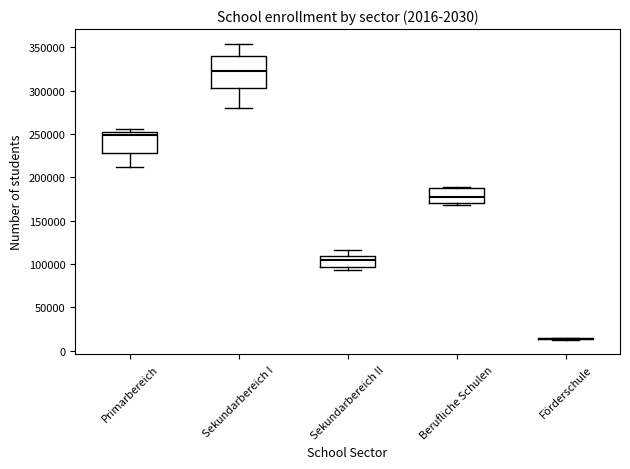

Reading left to right, read every box against the y-axis: the position of its median line, the range the box covers, and the ends of its whiskers. The values are not printed on the chart, so give them approximately, as read against the axis.

Primarbereich: median 250000, box 230000 to 255000, whiskers 215000 to 255000 (just above the box's upper edge)
Sekundarbereich I: median 320000, box 305000 to 340000, whiskers 280000 to 355000
Sekundarbereich II: median 105000, box 95000 to 110000, whiskers 95000 (just below the box's lower edge) to 115000
Berufliche Schulen: median 180000, box 170000 to 185000, whiskers 170000 (just below the box's lower edge) to 190000
Förderschule: box collapsed to a line at 15000, whiskers 15000 to 15000